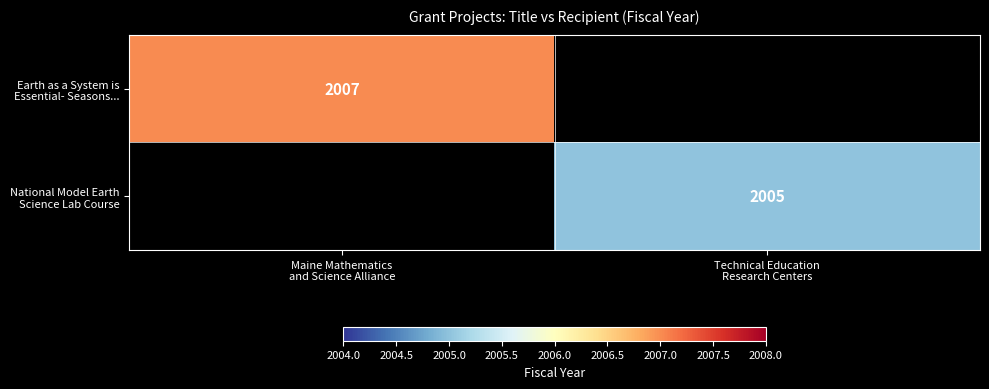

Is it true that Earth as a System is Essential- Seasons... equals 2007 at Maine Mathematics and Science Alliance?

True